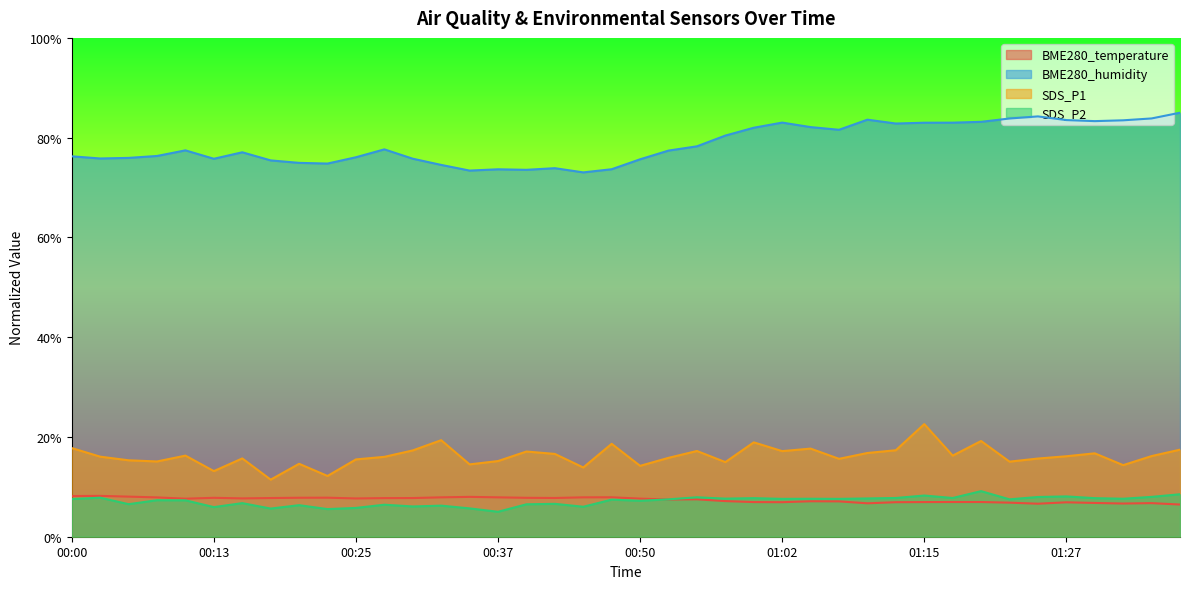

How many lines are shown in the chart?

4